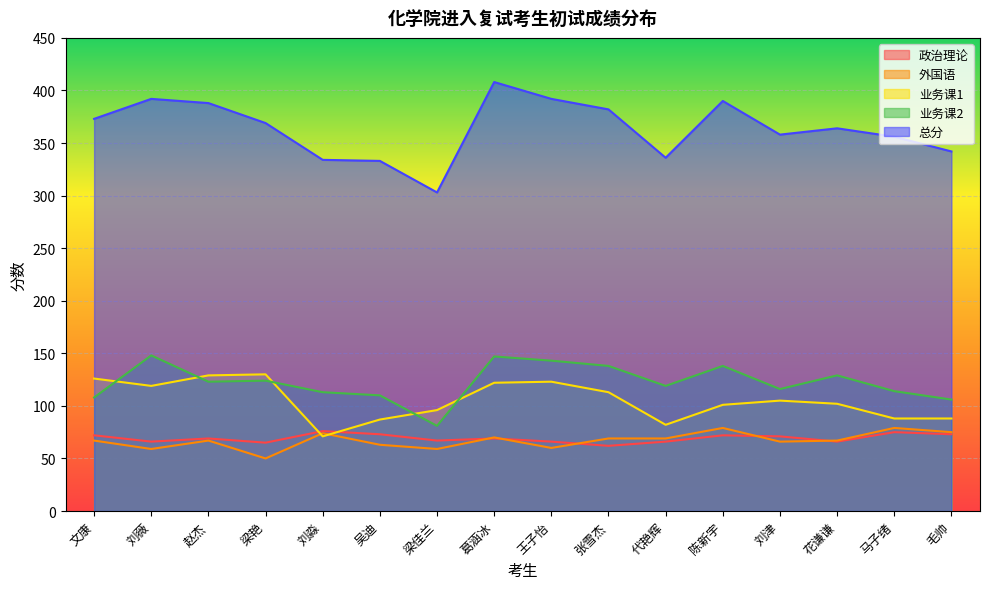

At which category does the chart reach its minimum across all series?

梁艳